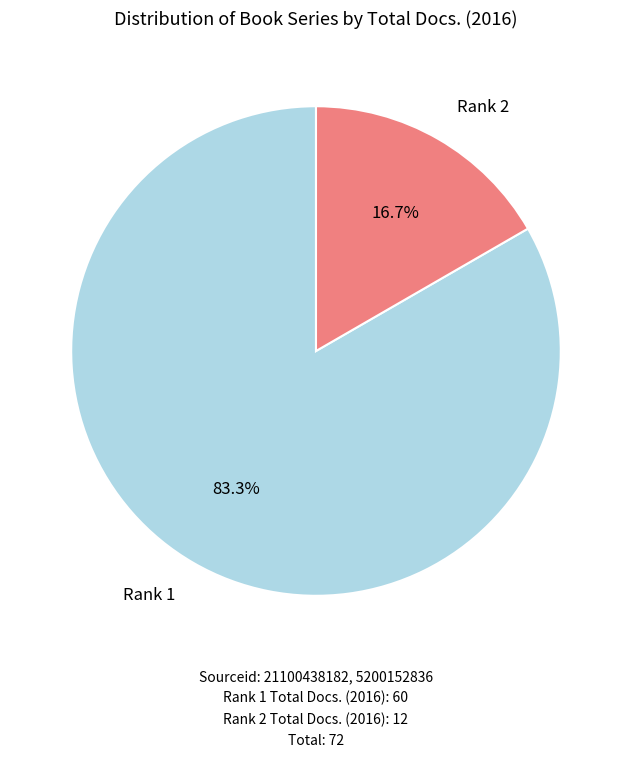

To the nearest percent, what percentage of the pie is Rank 2?

17%